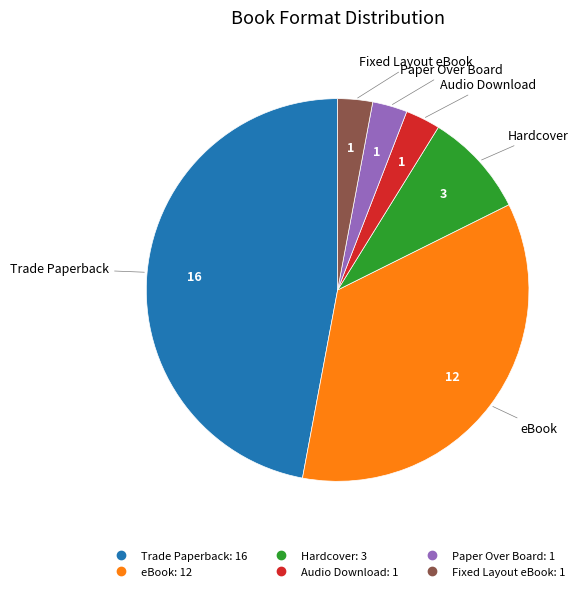

Is the sum of eBook and Hardcover greater than half?

No